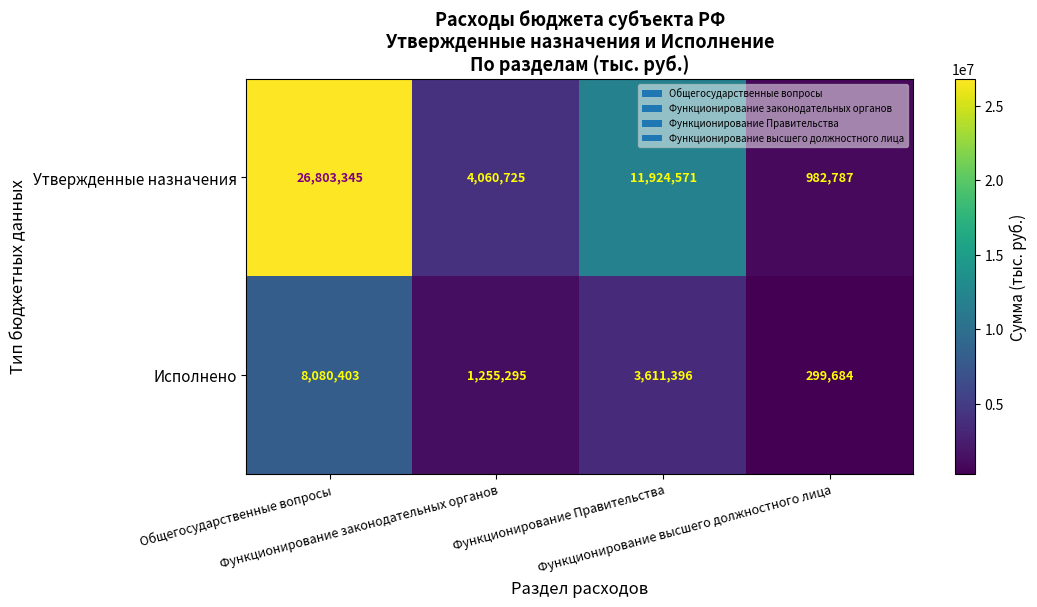

Rank the series by their average value, from highest to lowest.

Утвержденные назначения, Исполнено